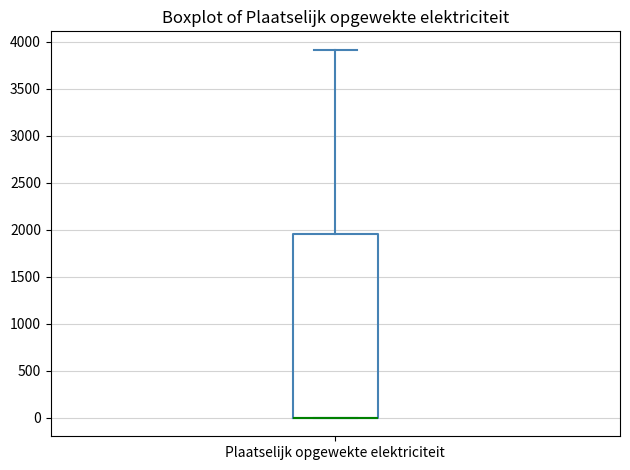

Read this box plot against the y-axis: the position of the median line, the range covered by the box, and the ends of both whiskers. The values are not printed on the chart, so give them approximately, as read against the axis.

median 0 (drawn on the box's lower edge), box 0 to 1950, whiskers 0 to 3900